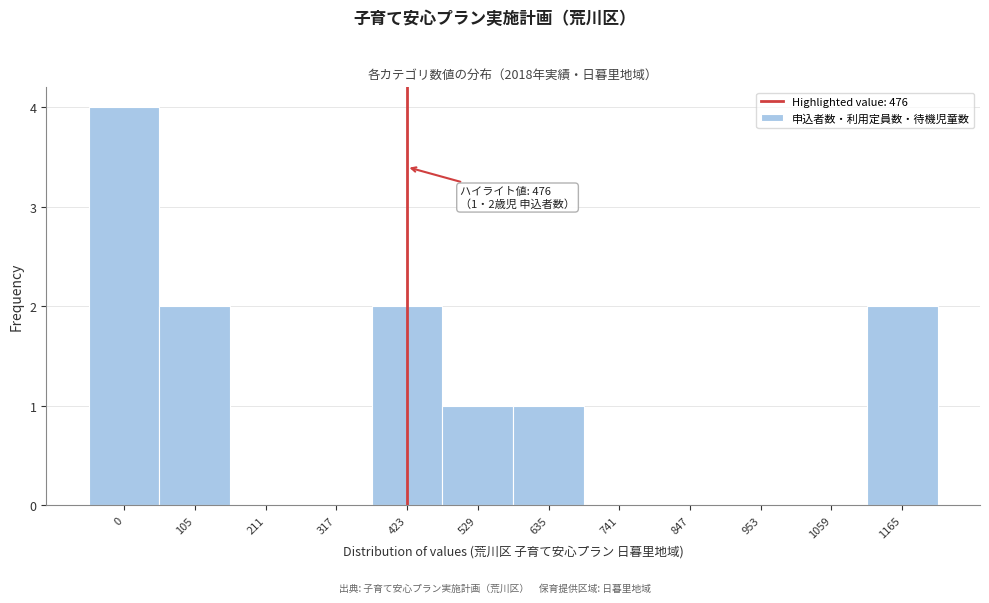

Reading left to right, transcribe all the data shown in this chart.

0=4	105=2	211=0	317=0	423=2	529=1	635=1	741=0	847=0	953=0	1059=0	1165=2